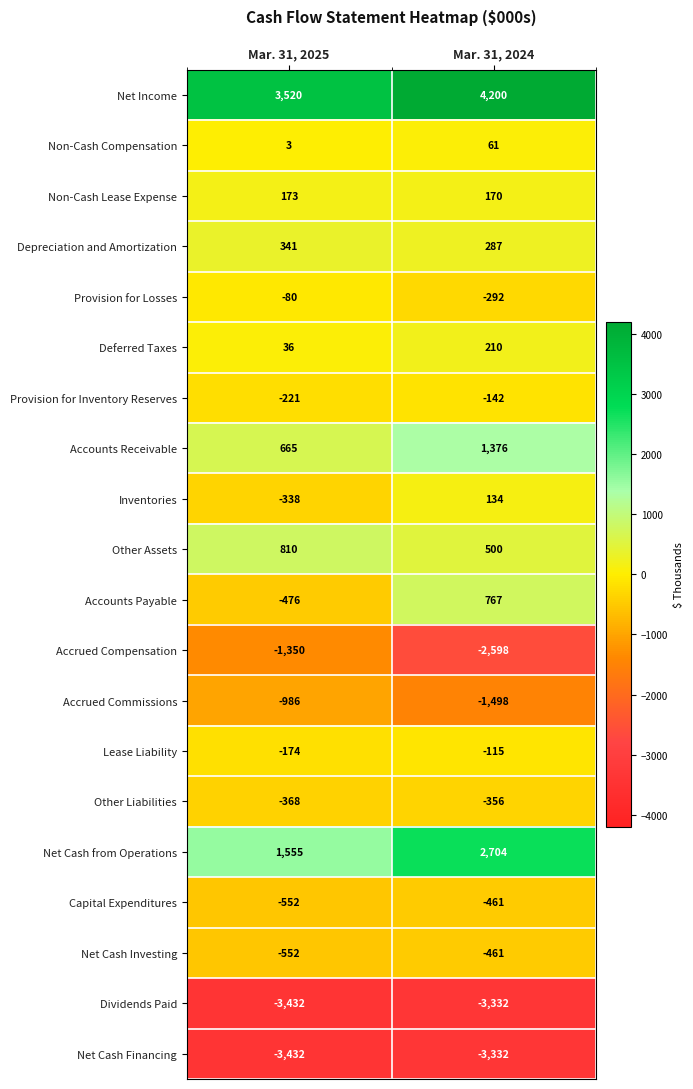

At how many categories does at least one series exceed 2910?

2